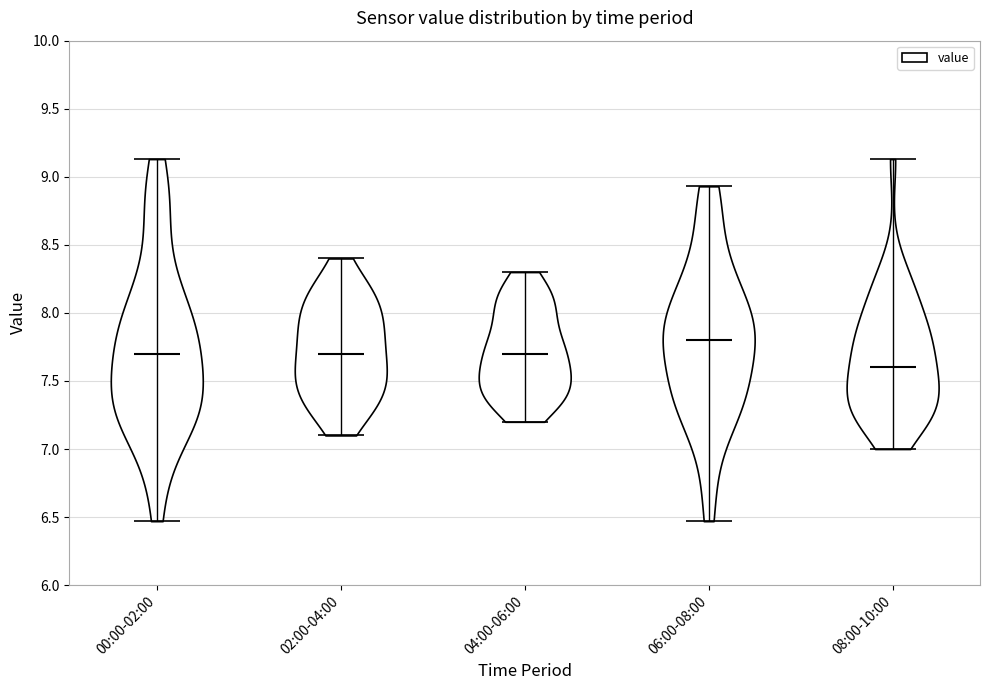

Reading left to right, read every violin against the y-axis: where its median line is, and the lowest and highest points it reaches. The values are not printed on the chart, so give them approximately, as read against the axis.

00:00-02:00: median line 7.70, lowest point 6.45, highest point 9.15
02:00-04:00: median line 7.70, lowest point 7.10, highest point 8.40
04:00-06:00: median line 7.70, lowest point 7.20, highest point 8.30
06:00-08:00: median line 7.80, lowest point 6.45, highest point 8.95
08:00-10:00: median line 7.60, lowest point 7.00, highest point 9.15